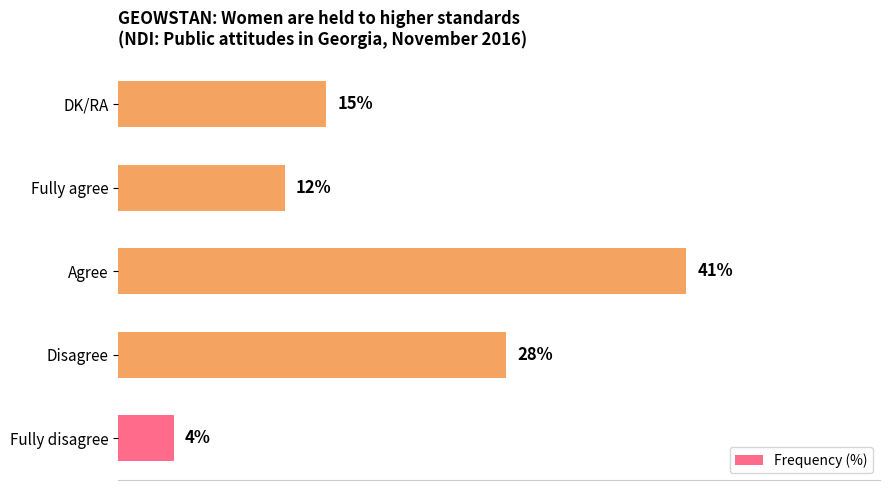

At which label is the value closest to 22?

Disagree